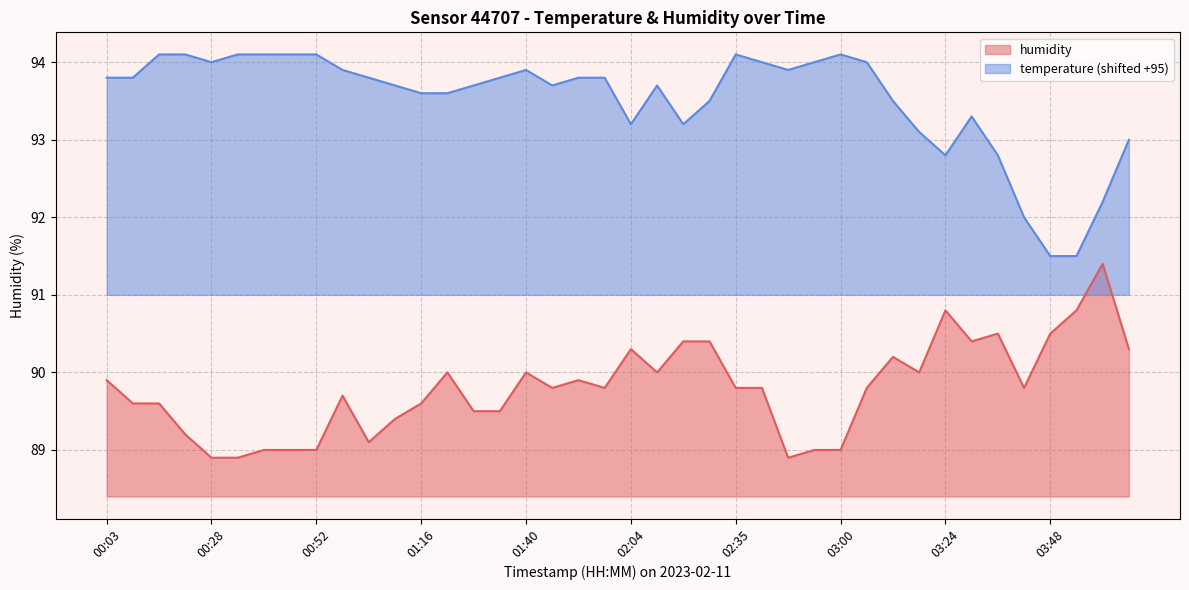

True or false: temperature and humidity cross at least once.

False